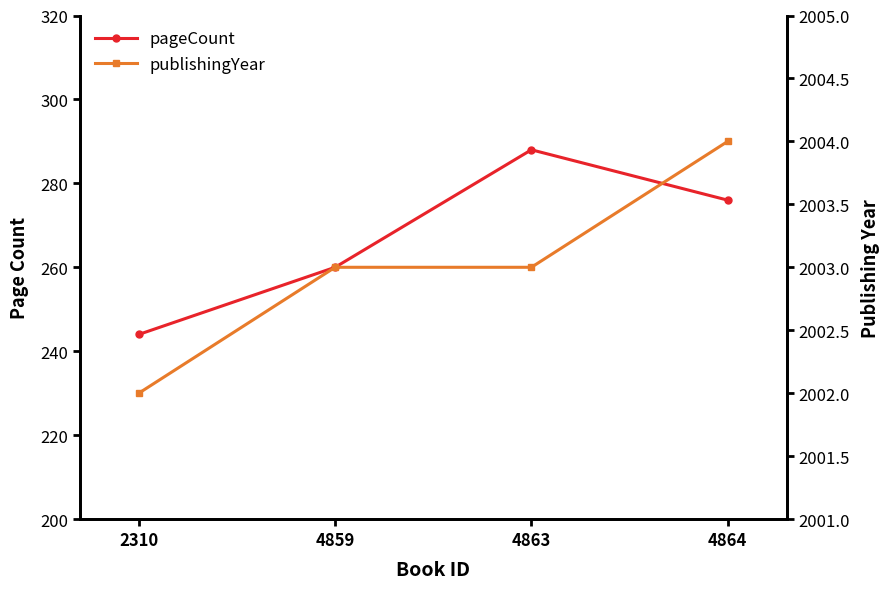

Is the value of pageCount at 4864 greater than the value of publishingYear at 2310?

No